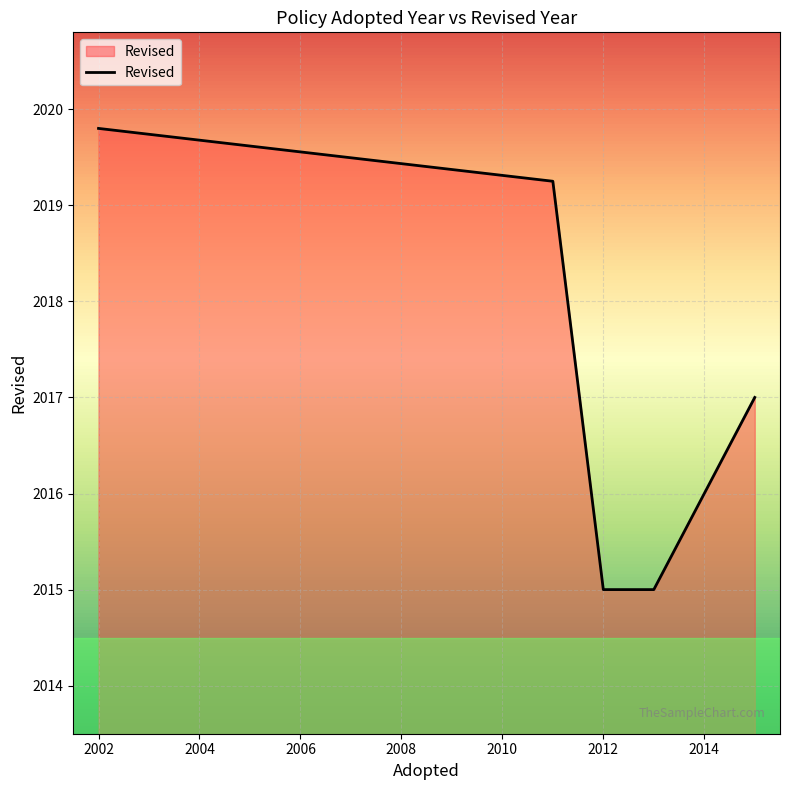

How many distinct data groups are displayed?

1